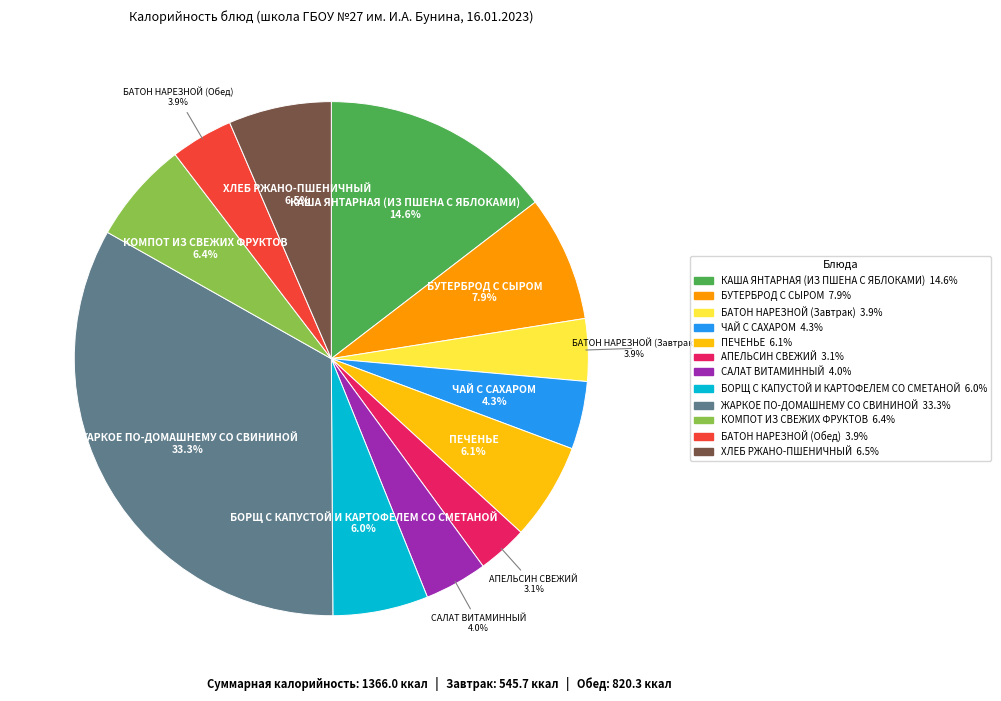

What portion of the pie excludes БУТЕРБРОД С СЫРОМ?

92.1%